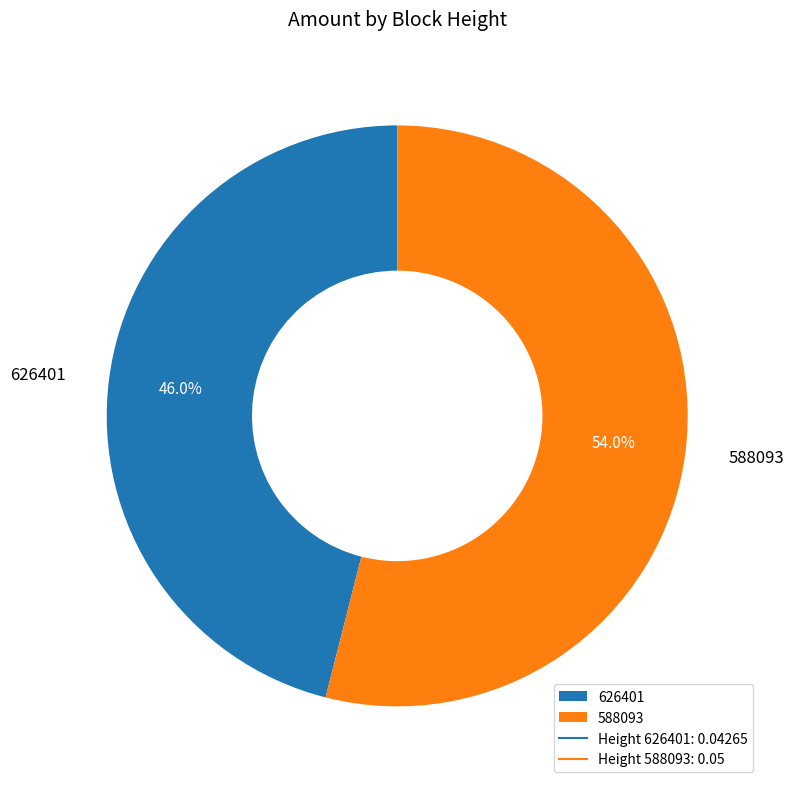

To the nearest percent, what is the combined percentage of 588093 and 626401?

100%